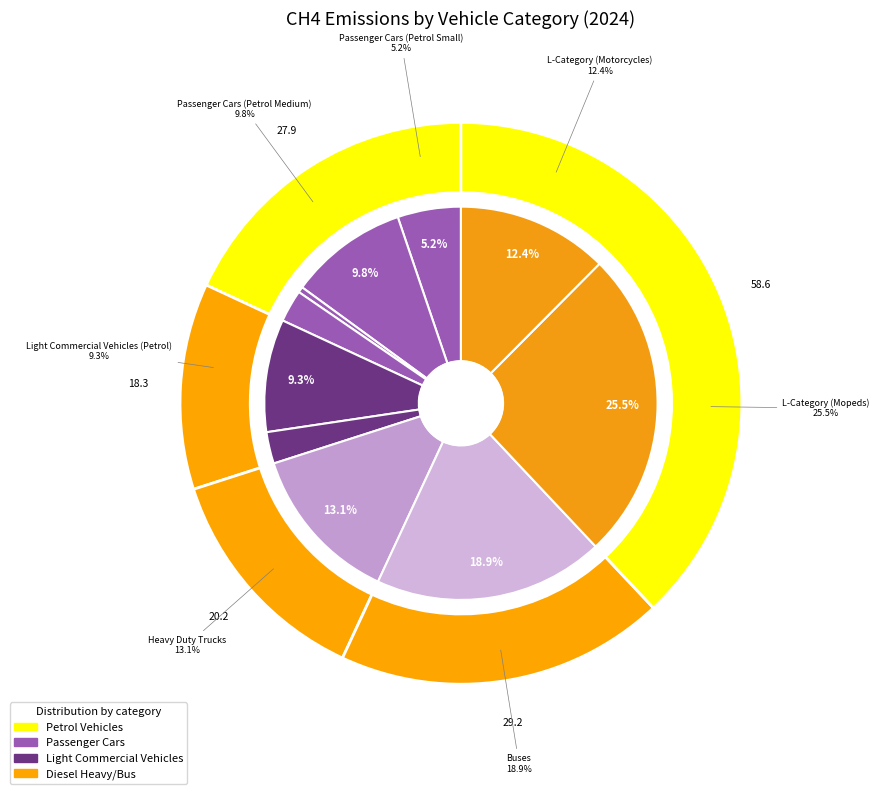

Which category has the smallest portion of the pie?

Passenger Cars (Diesel Small)